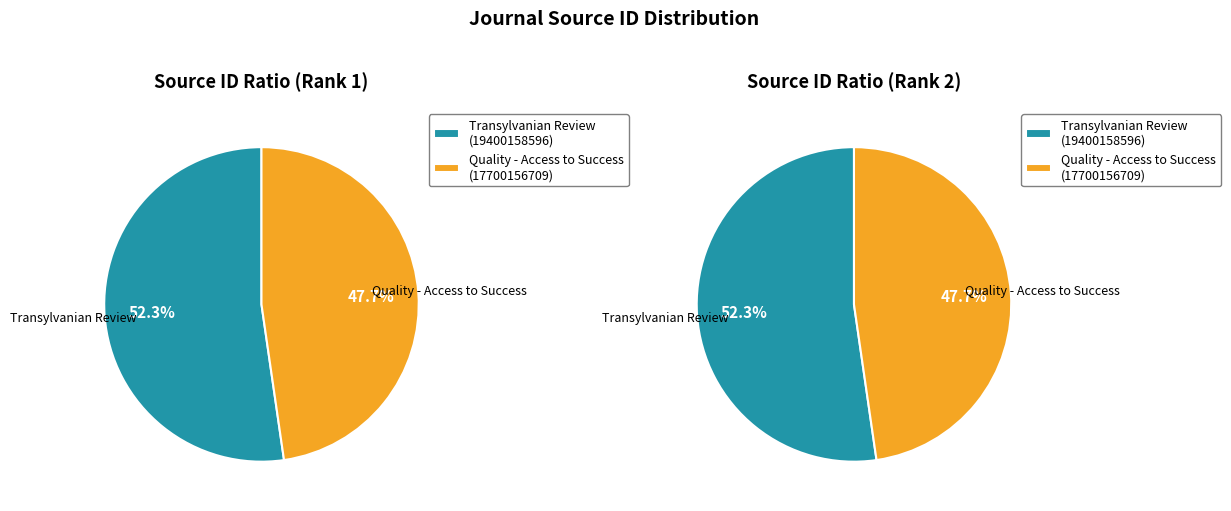

Which has a higher value, Quality - Access to Success or Transylvanian Review of Administrative?

Transylvanian Review of Administrative